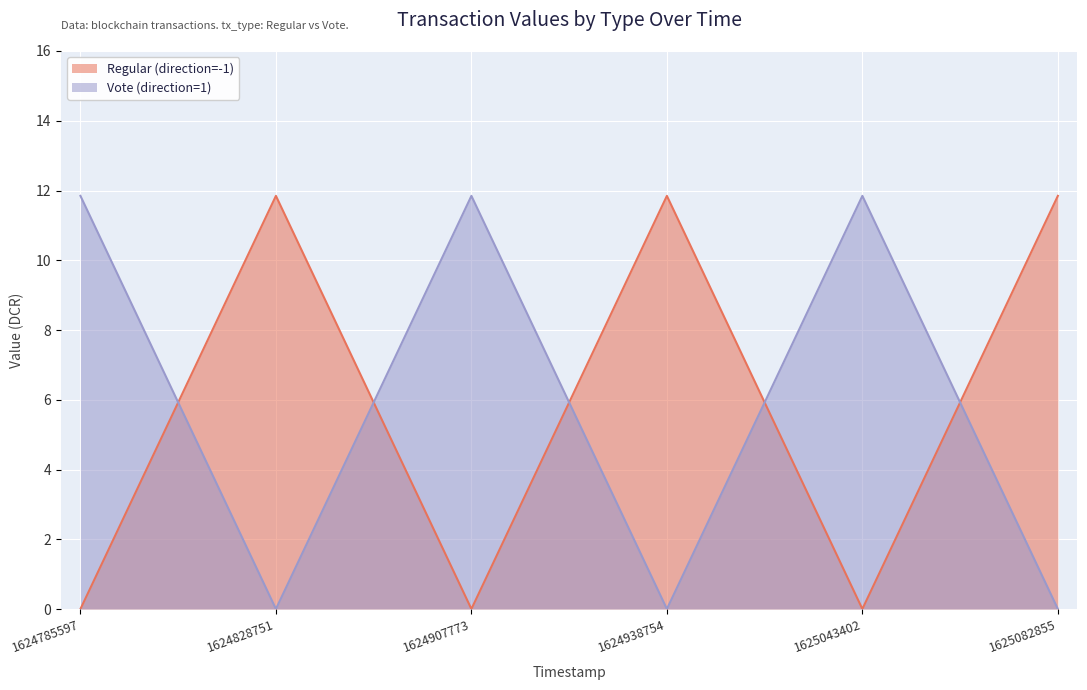

What is the difference between the Regular (direction=-1) values at 1624785597 and 1625082855?

11.8